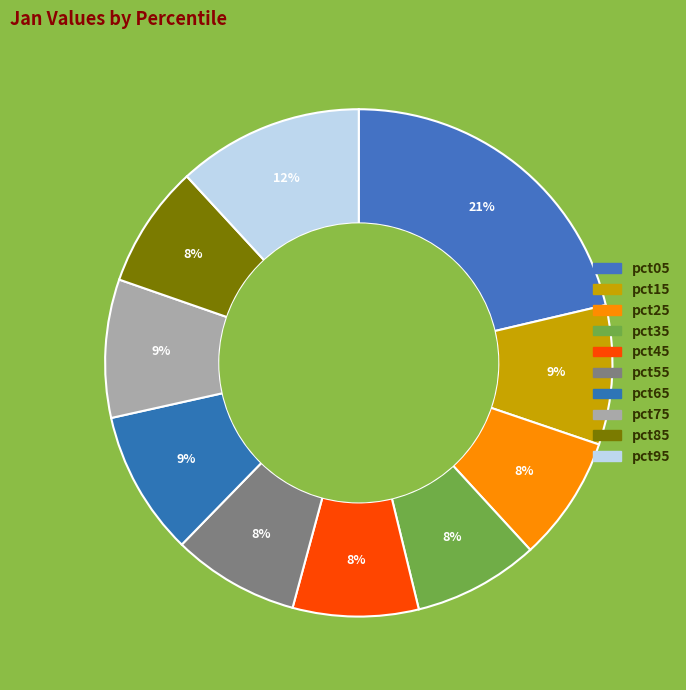

What percentage is NOT represented by pct55?

91.9%